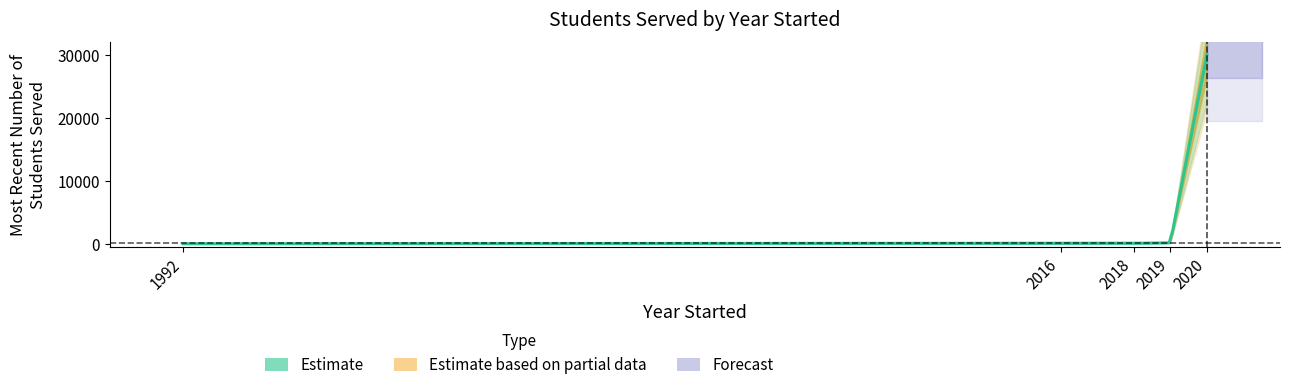

List the labels in order of value, smallest first.

1992, 2018, 2016, 2019, 2020